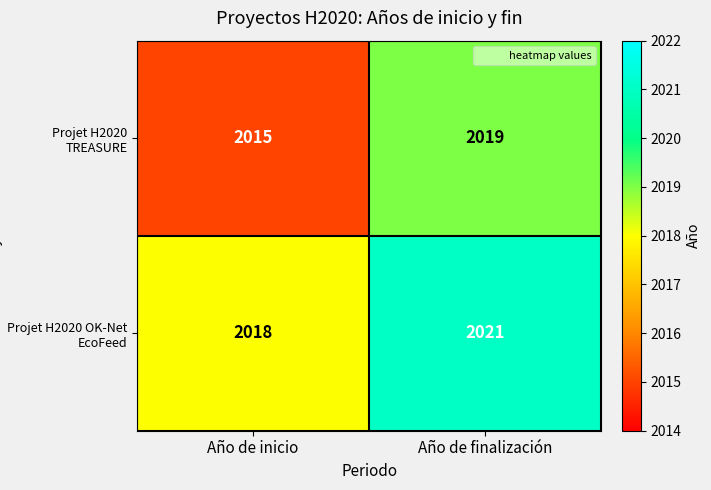

At how many categories does at least one series exceed 2015?

2